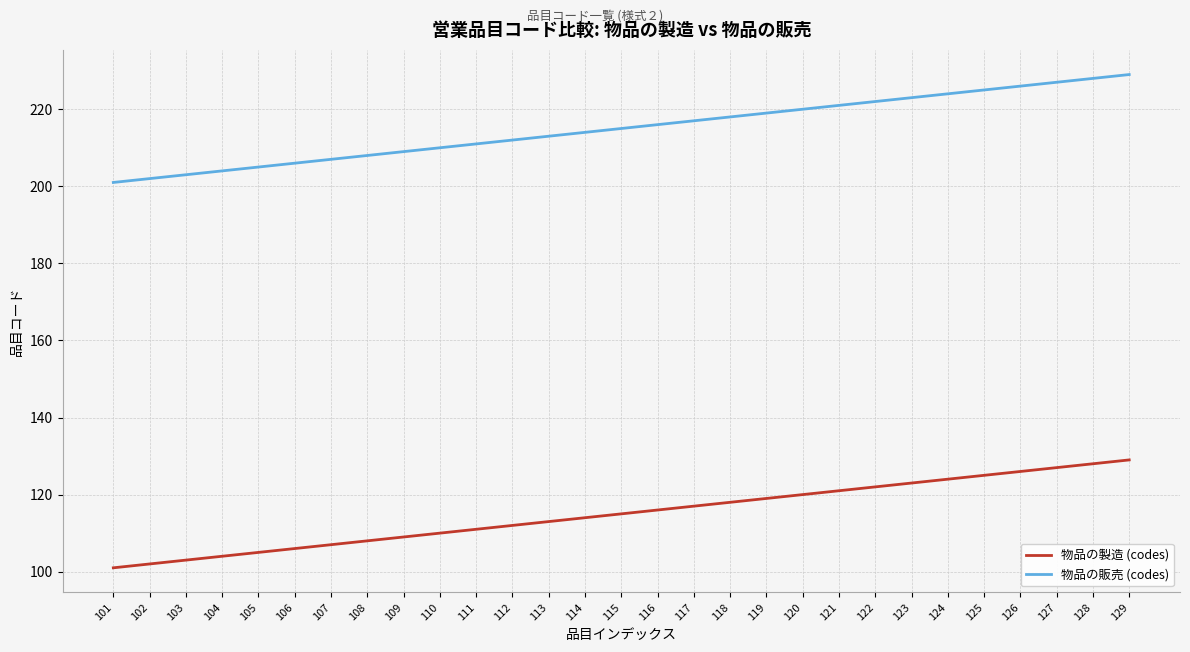

Reading left to right, transcribe all the data shown in this chart.

物品の製造 (codes): 101=101	102=102	103=103	104=104	105=105	106=106	107=107	108=108	109=109	110=110	111=111	112=112	113=113	114=114	115=115	116=116	117=117	118=118	119=119	120=120	121=121	122=122	123=123	124=124	125=125	126=126	127=127	128=128	129=129
物品の販売 (codes): 101=201	102=202	103=203	104=204	105=205	106=206	107=207	108=208	109=209	110=210	111=211	112=212	113=213	114=214	115=215	116=216	117=217	118=218	119=219	120=220	121=221	122=222	123=223	124=224	125=225	126=226	127=227	128=228	129=229